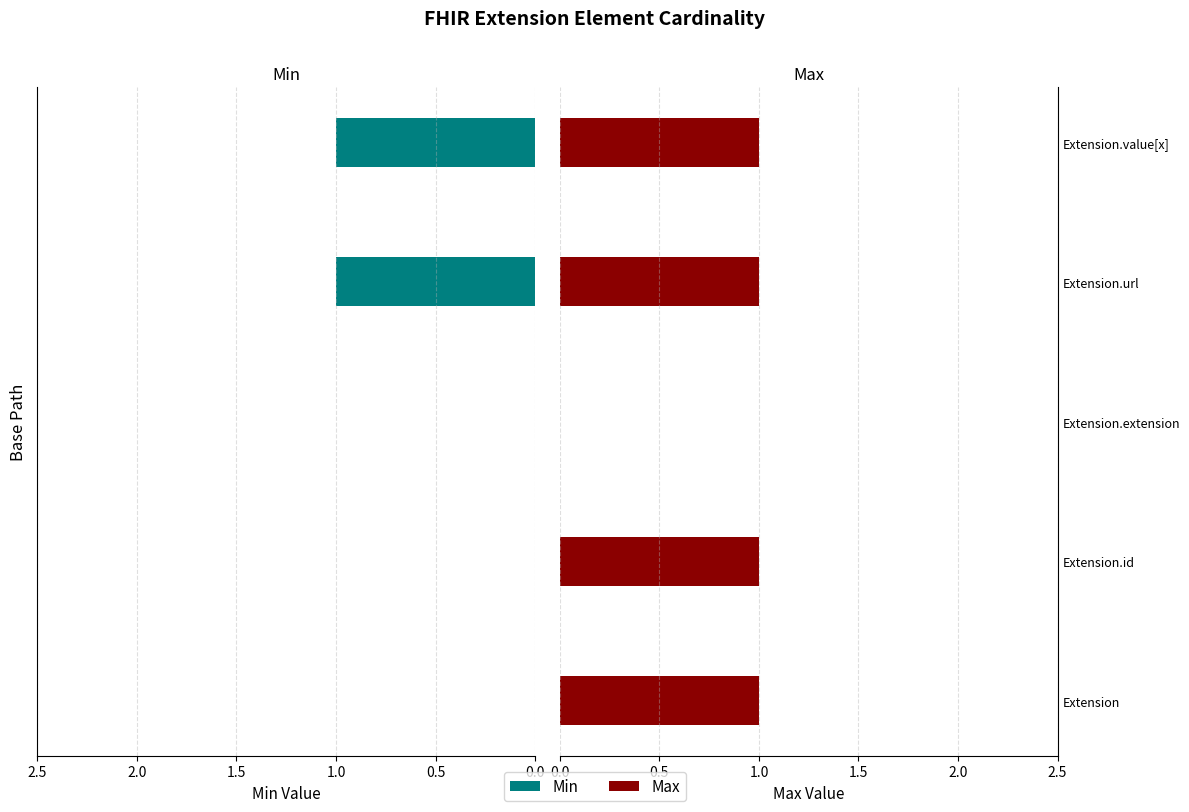

True or false: Min has a value of 0 at Extension.id.

False